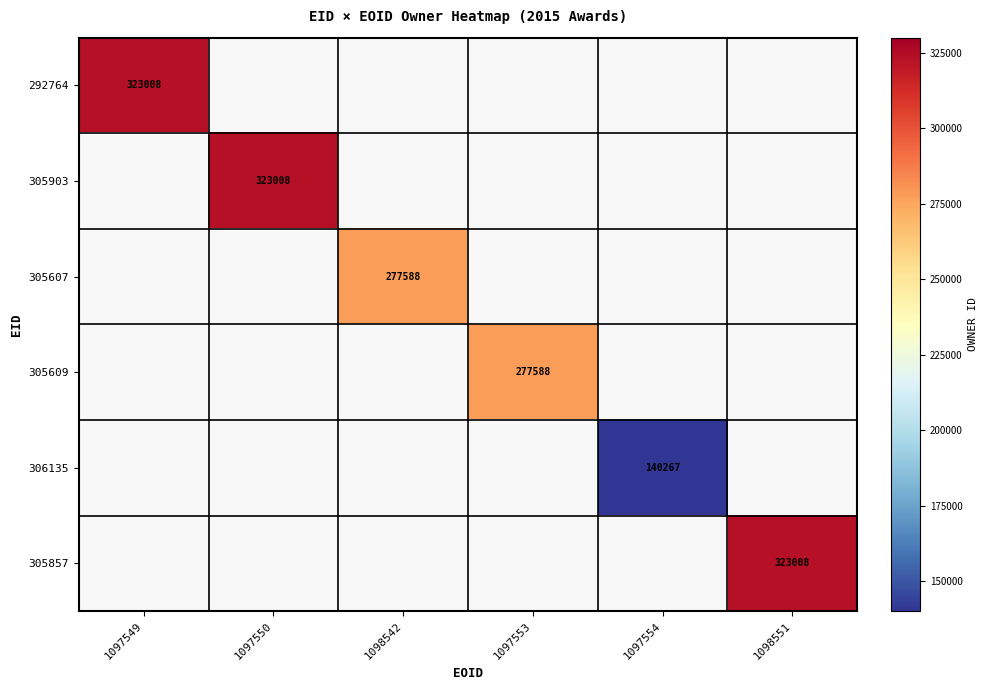

True or false: 292764 has a value of 323008 at 1097549.

True